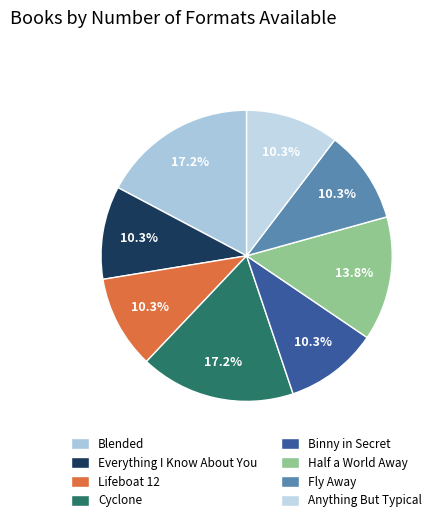

Is there a majority slice in this chart?

No